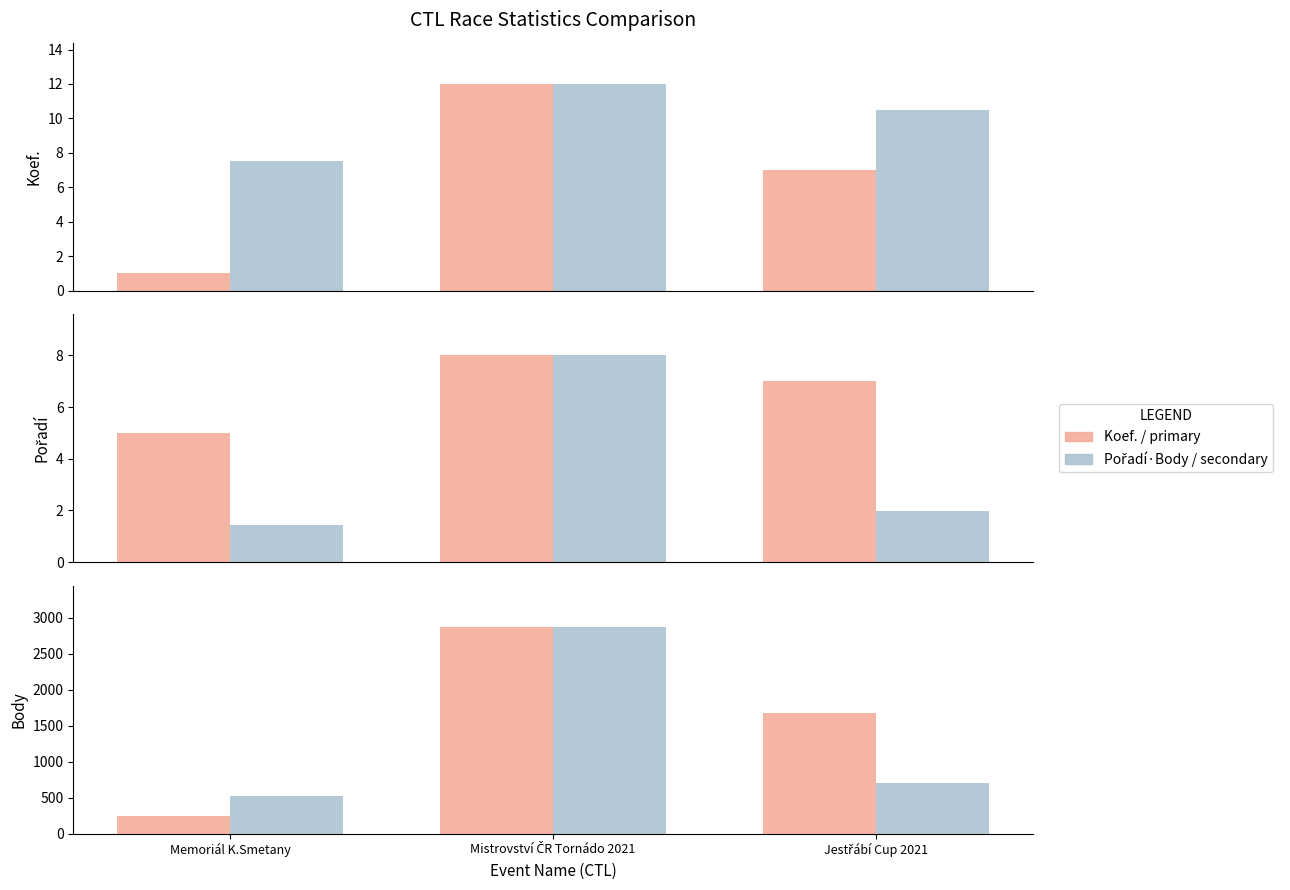

The Pořadí·Body/scaled series shows 2872.0 at Mistrovství ČR Tornádo 2021. True or false?

True